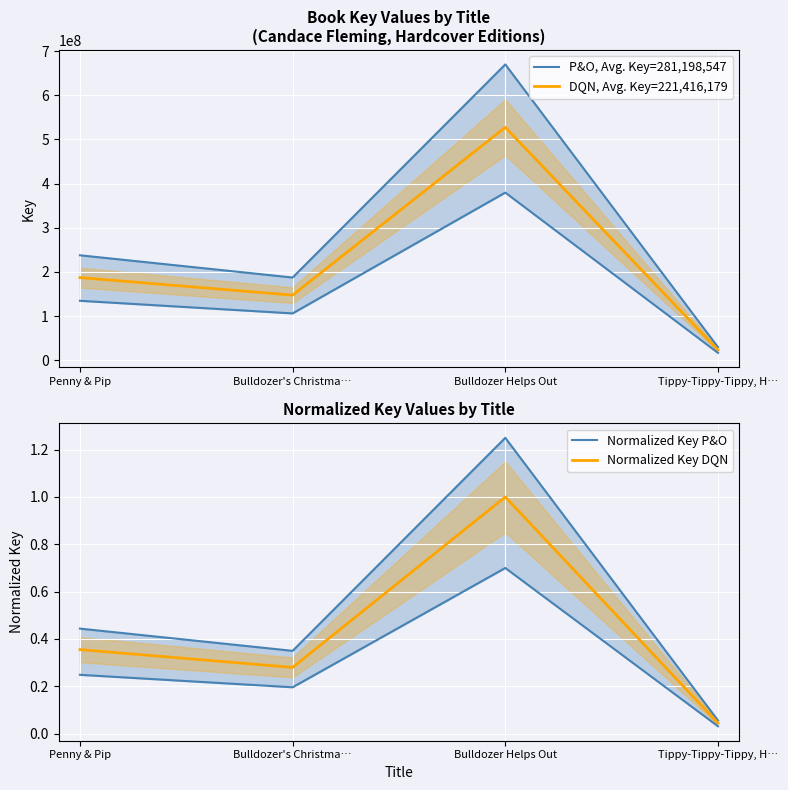

What is the spread (max minus min) of values at Bulldozer's Christma…?

187459709.9